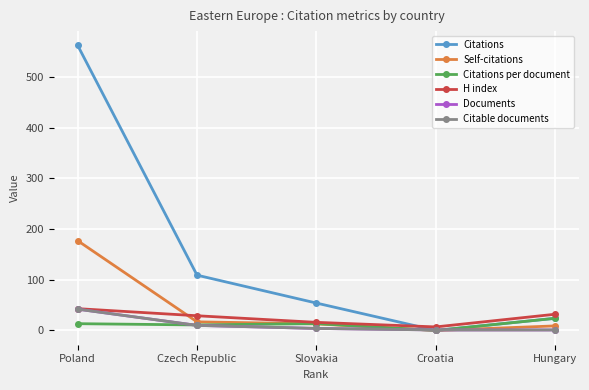

What value does the Documents series have at Czech Republic?

10.0